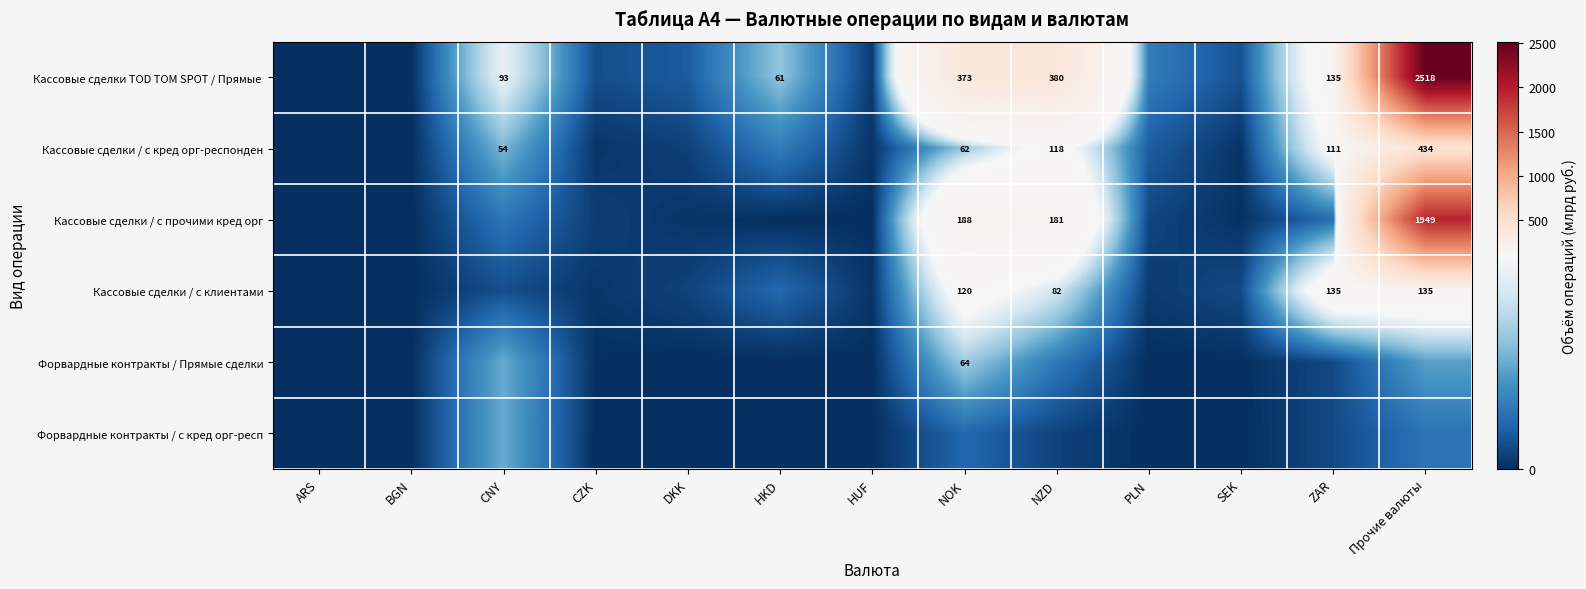

List the labels in order of Кассовые сделки / с клиентами value, largest first.

ZAR, Прочие валюты, NOK, NZD, HKD, CNY, SEK, DKK, PLN, CZK, HUF, BGN, ARS